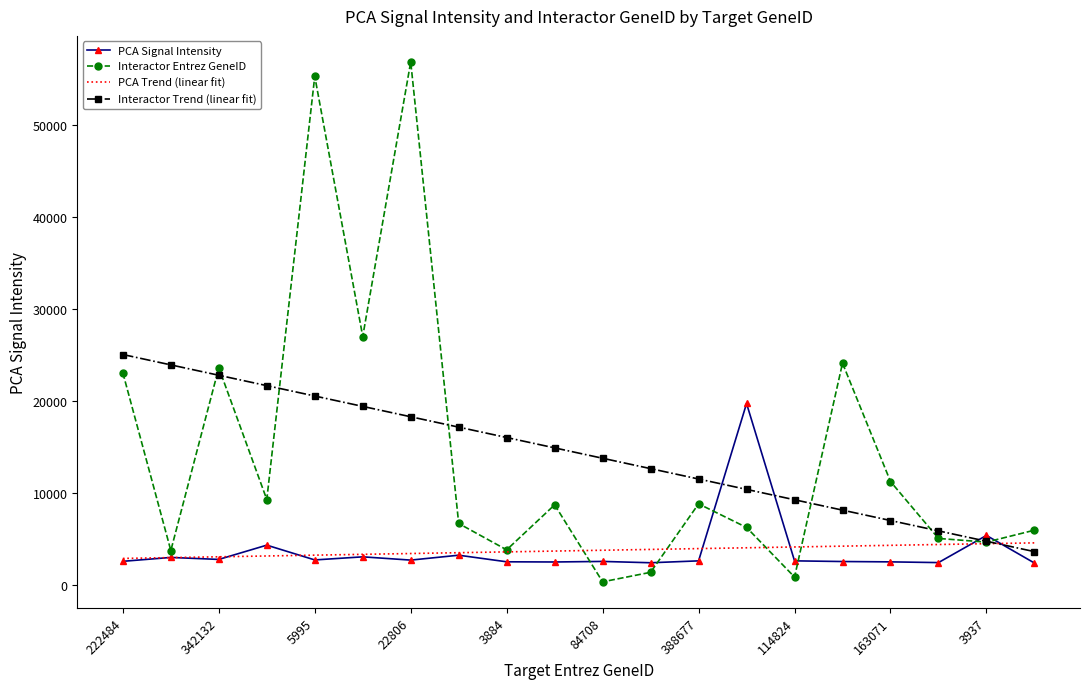

List the series in order of their peak value, highest first.

Interactor Entrez GeneID, Interactor Trend (linear fit), PCA Signal Intensity, PCA Trend (linear fit)